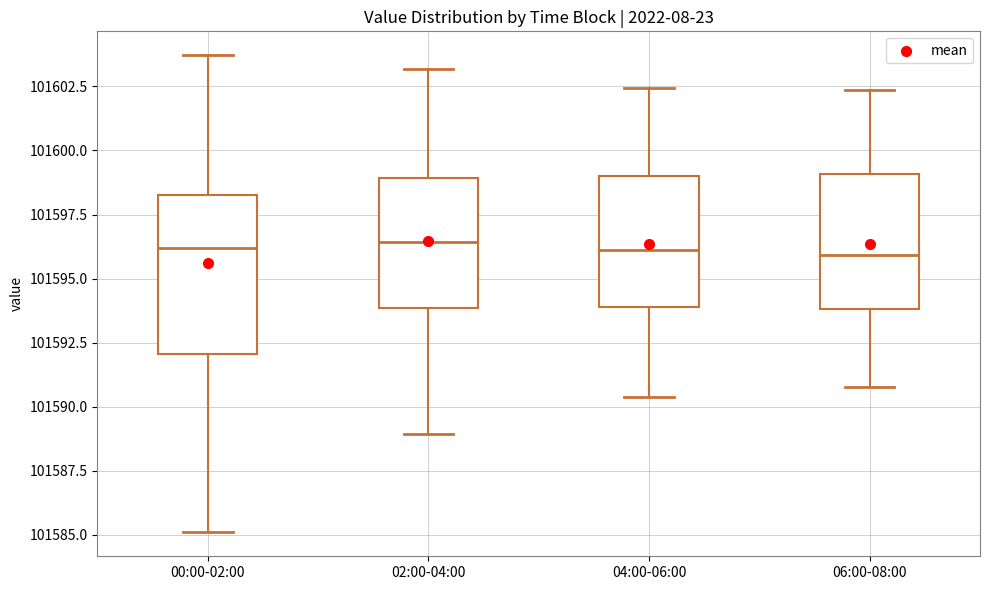

Reading left to right, transcribe this box plot: for each box, give where its median line is, the range the box spans, and where its two whiskers end, as read against the y-axis. The values are not printed on the chart, so give them approximately, as read against the axis.

00:00-02:00: median 101596.0, box 101592.0 to 101598.5, whiskers 101585.0 to 101603.5
02:00-04:00: median 101596.5, box 101594.0 to 101599.0, whiskers 101589.0 to 101603.0
04:00-06:00: median 101596.0, box 101594.0 to 101599.0, whiskers 101590.5 to 101602.5
06:00-08:00: median 101596.0, box 101594.0 to 101599.0, whiskers 101591.0 to 101602.5